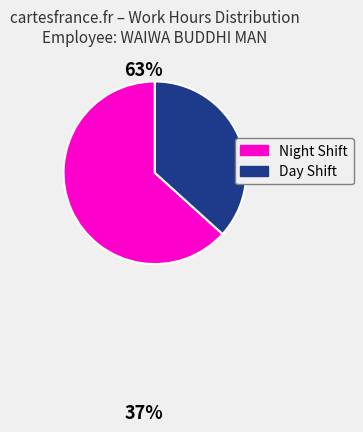

What is the ratio of the value at Day Shift to the value at Night Shift?

0.6